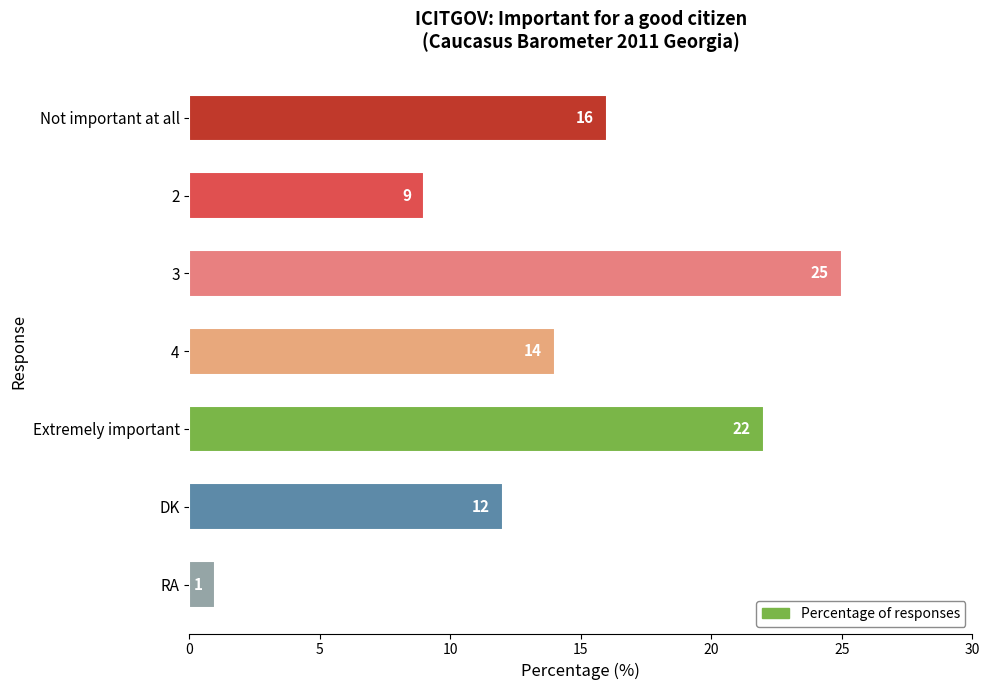

List the labels in order of value, smallest first.

RA, 2, DK, 4, Not important at all, Extremely important, 3